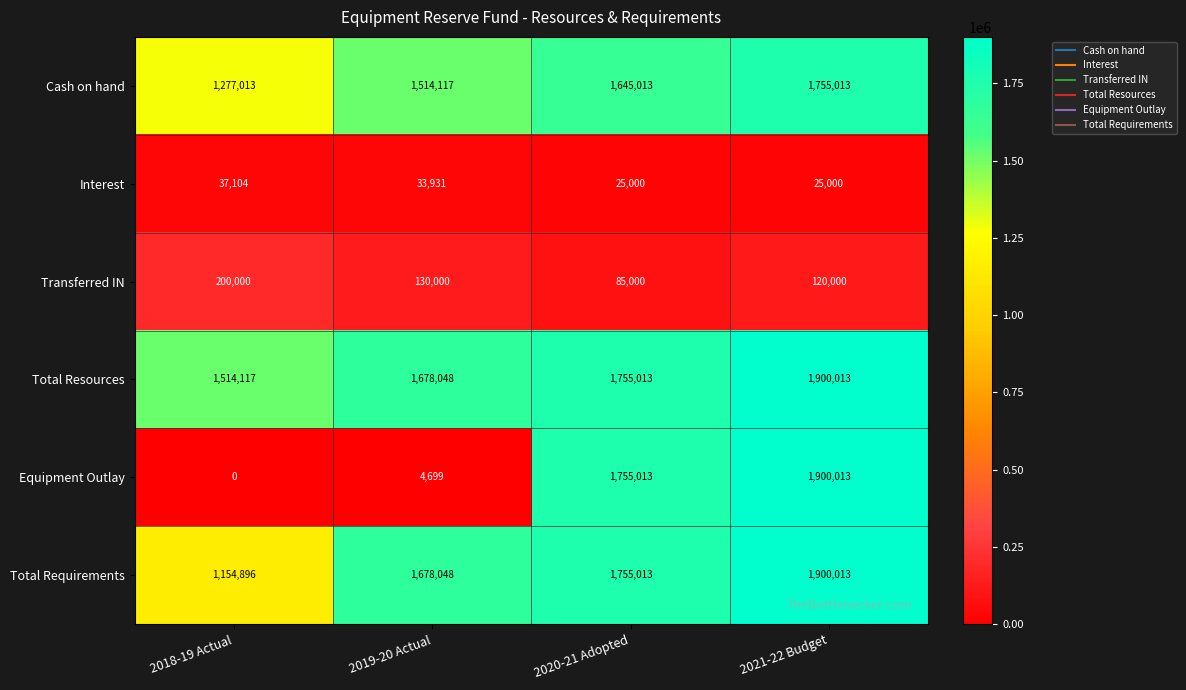

Which series changed the most between 2018-19 Actual and 2020-21 Adopted?

Equipment Outlay